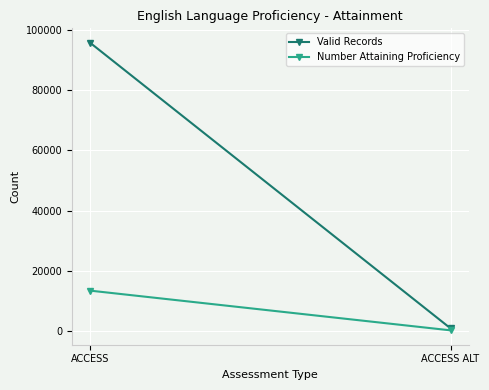

How many lines are shown in the chart?

2